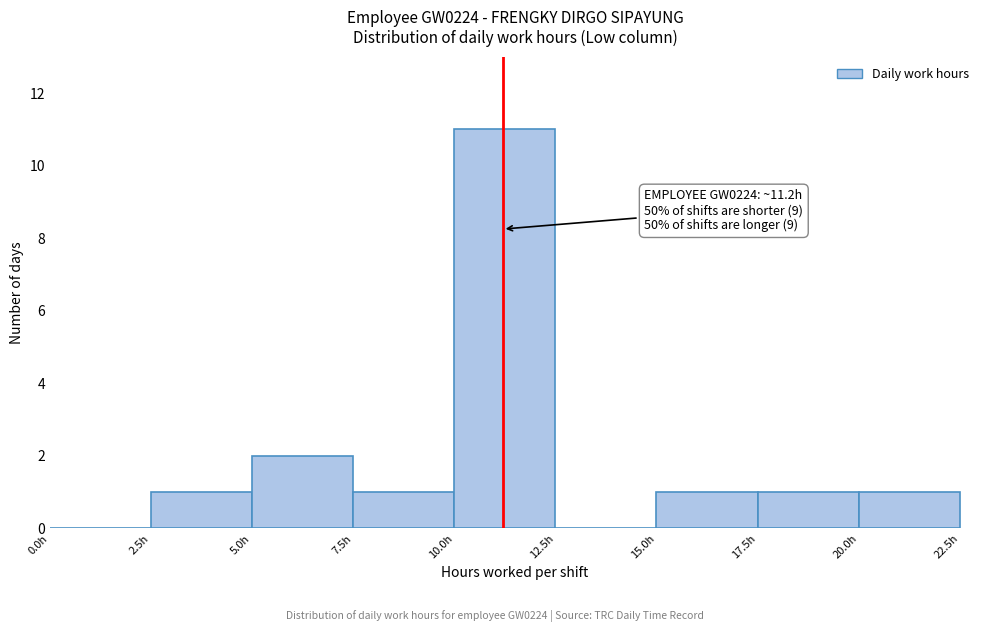

Over which range of the x-axis is the bar tallest?

10.0 to 12.5